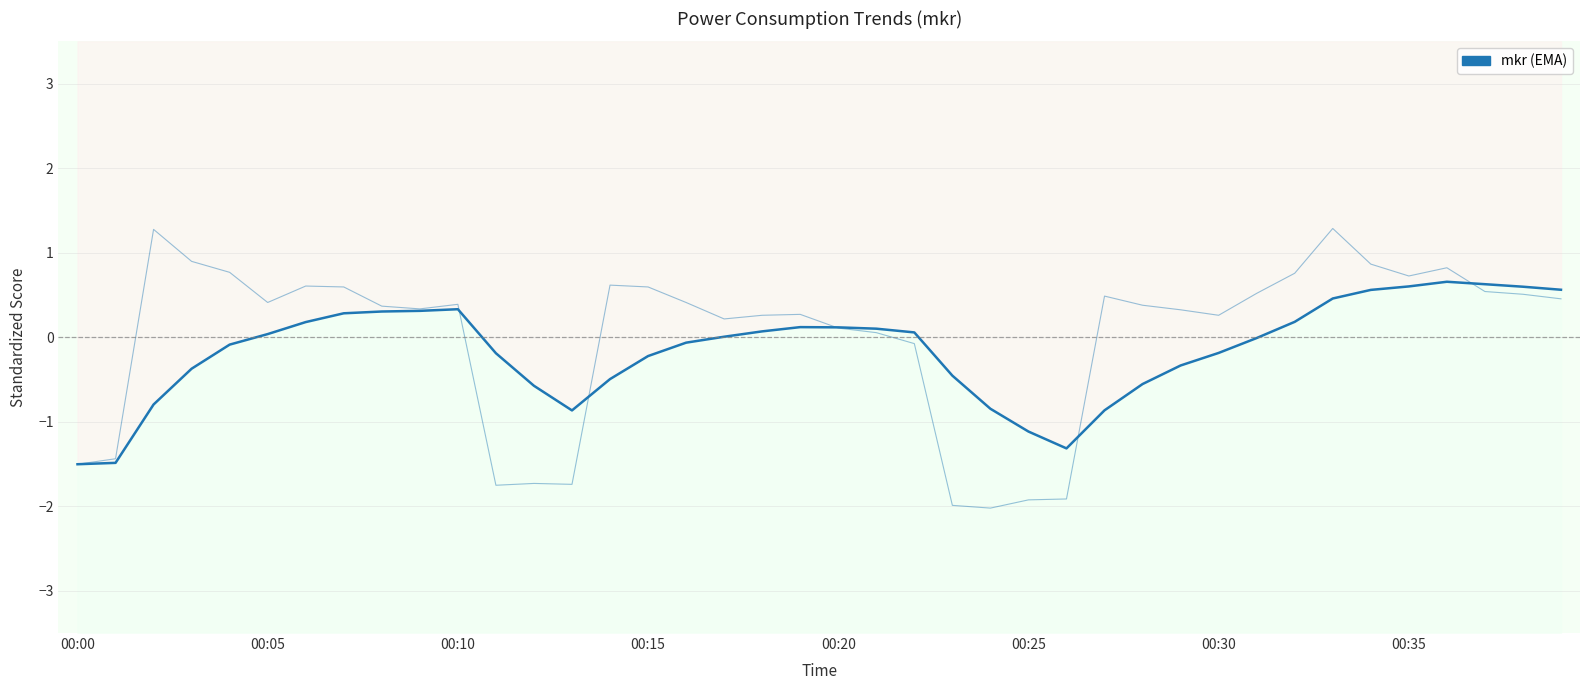

Reading right to left, list all the values displayed in this chart.

0.6	0.6	0.6	0.7	0.6	0.6	0.5	0.2	-0.0	-0.2	-0.3	-0.6	-0.9	-1.3	-1.1	-0.8	-0.5	0.1	0.1	0.1	0.1	0.1	0.0	-0.1	-0.2	-0.5	-0.9	-0.6	-0.2	0.3	0.3	0.3	0.3	0.2	0.0	-0.1	-0.4	-0.8	-1.5	-1.5